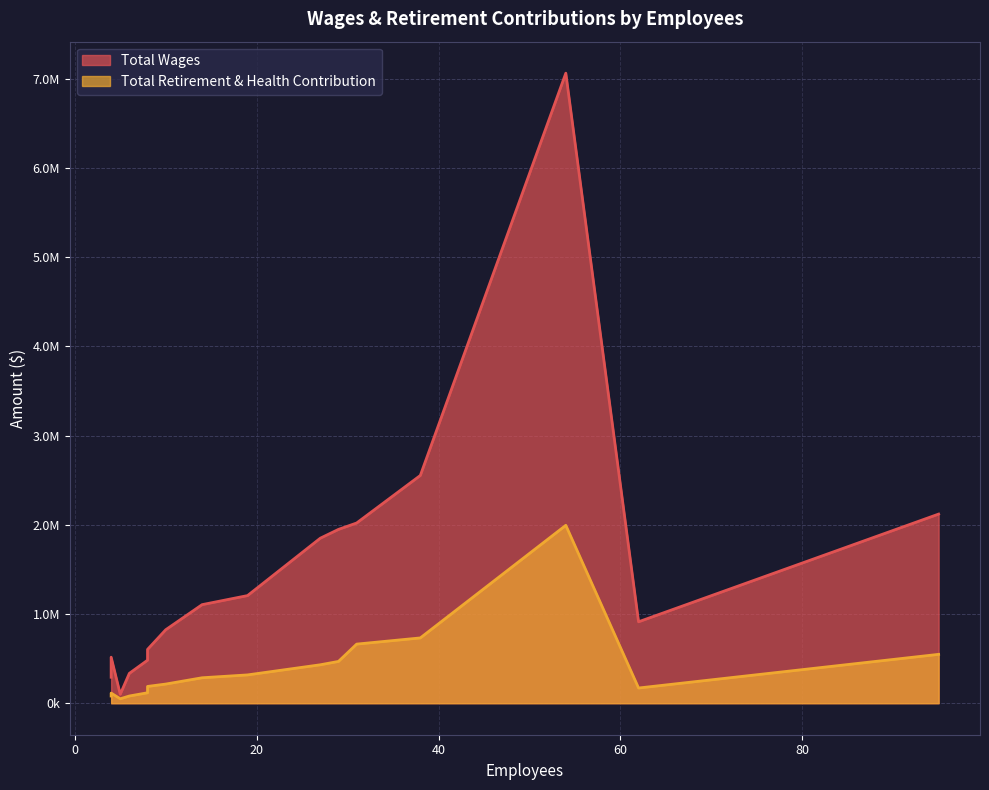

True or false: Total Wages and Total Retirement & Health Contribution intersect in this chart.

False